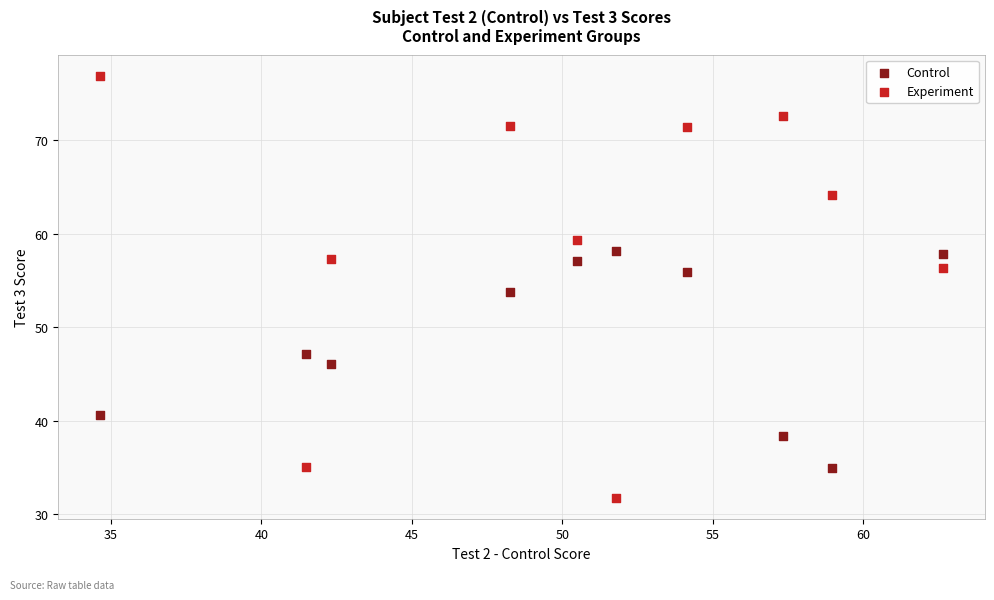

Across all data points, what is the range of X values (max minus min)?

28.0